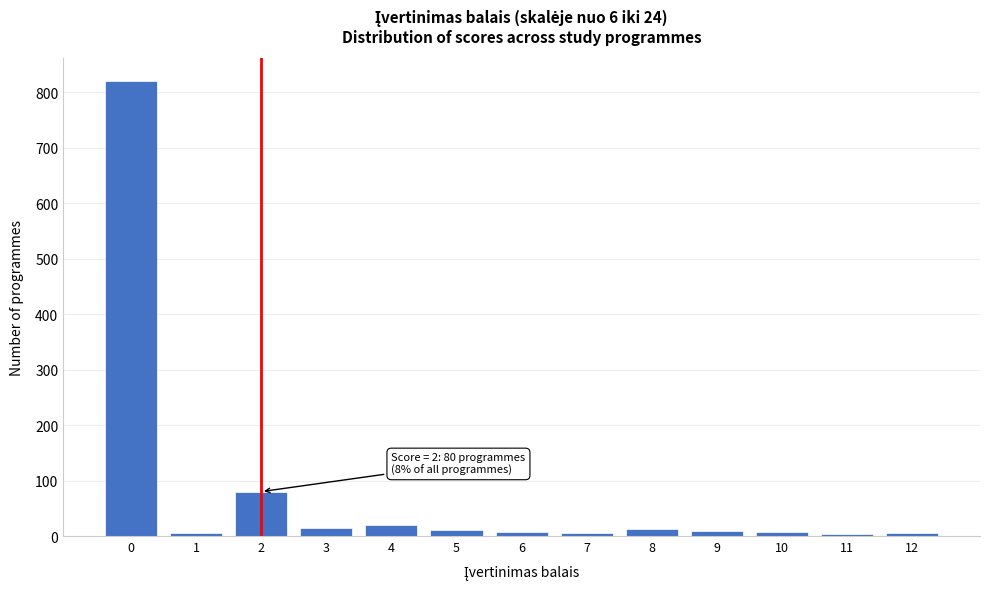

What is the average value?

77